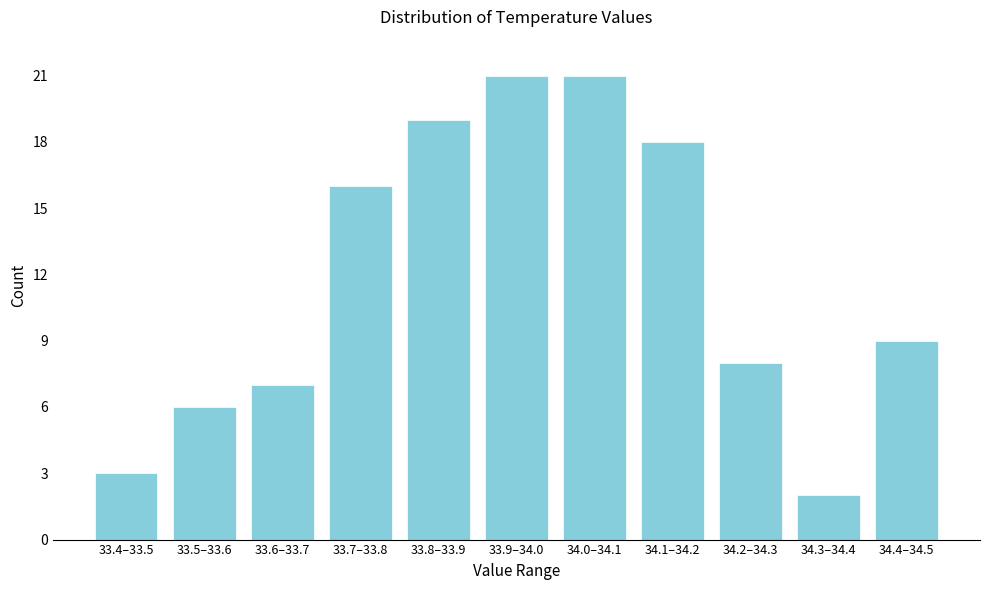

Reading left to right, extract all data points from this chart.

33.4–33.5=3	33.5–33.6=6	33.6–33.7=7	33.7–33.8=16	33.8–33.9=19	33.9–34.0=21	34.0–34.1=21	34.1–34.2=18	34.2–34.3=8	34.3–34.4=2	34.4–34.5=9